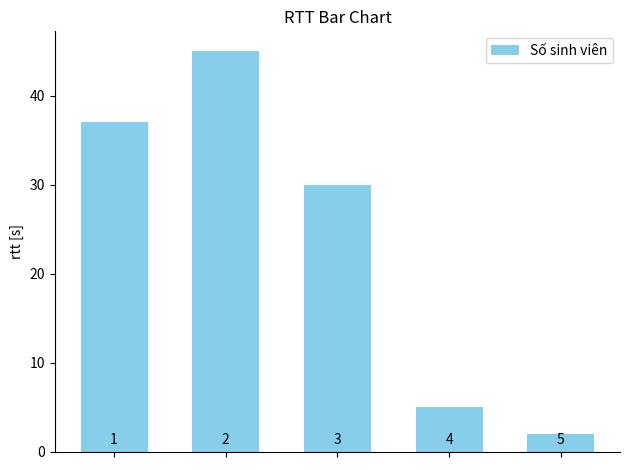

Reading right to left, transcribe all the data shown in this chart.

2	5	30	45	37